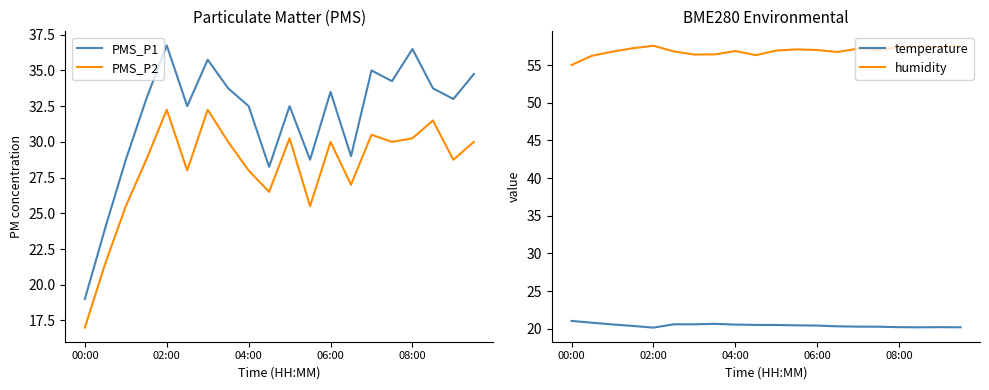

How many lines are shown in the chart?

4